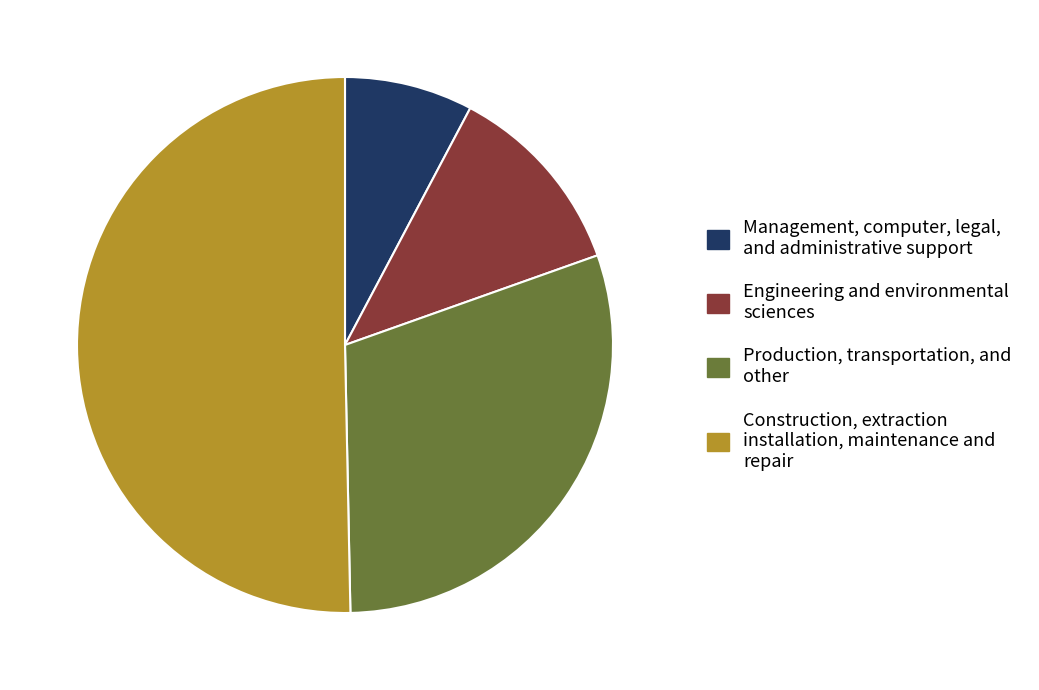

Do Construction, extraction installation, maintenance and repair and Engineering and environmental sciences together represent more than half of the pie?

Yes